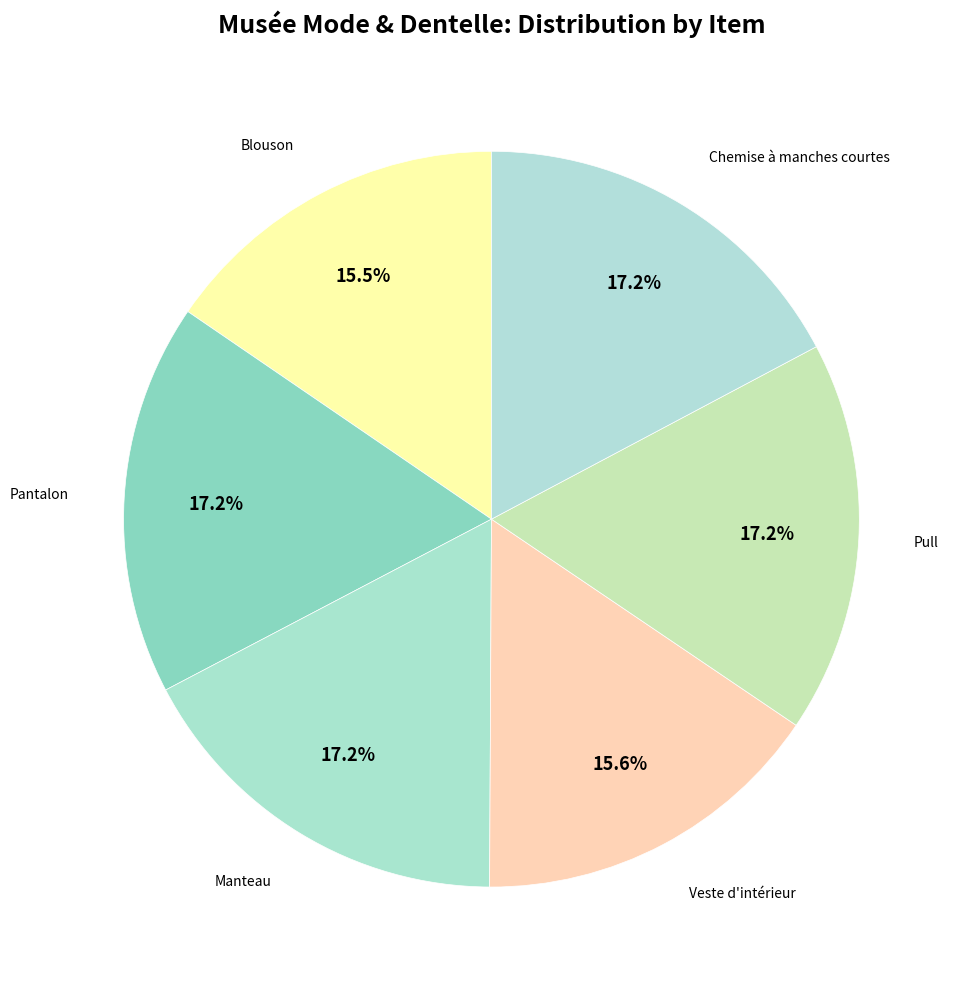

Count the number of slices in the pie.

6